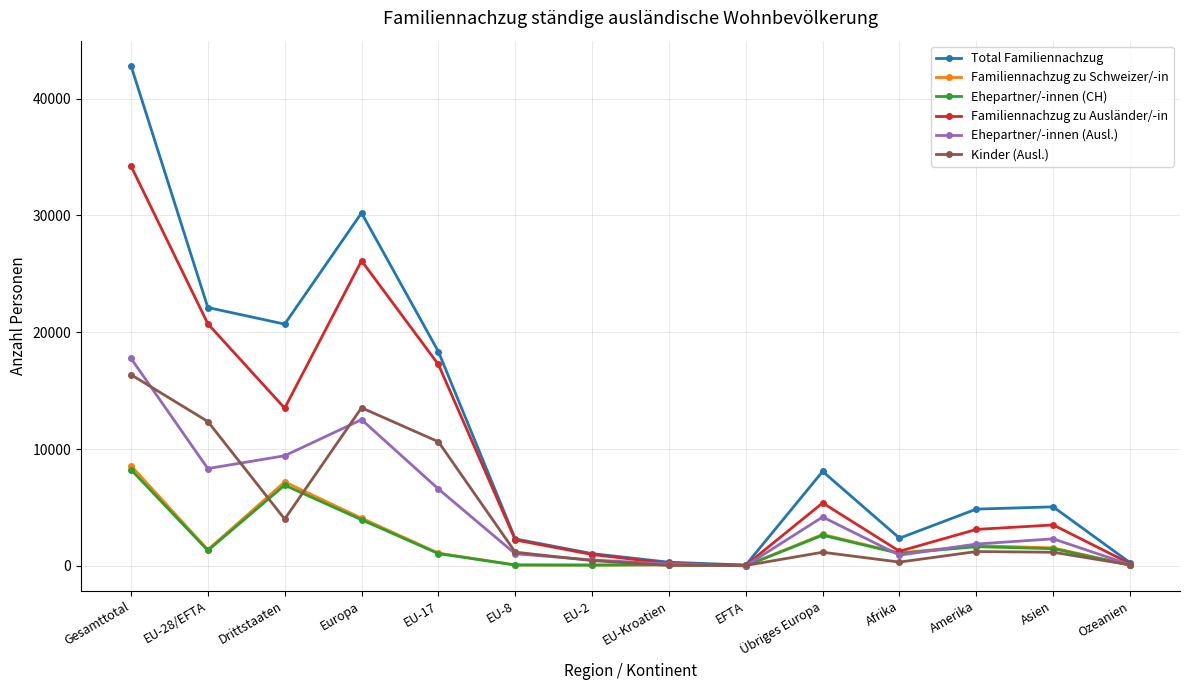

What is the difference between the highest and lowest values at EU-17?

17291